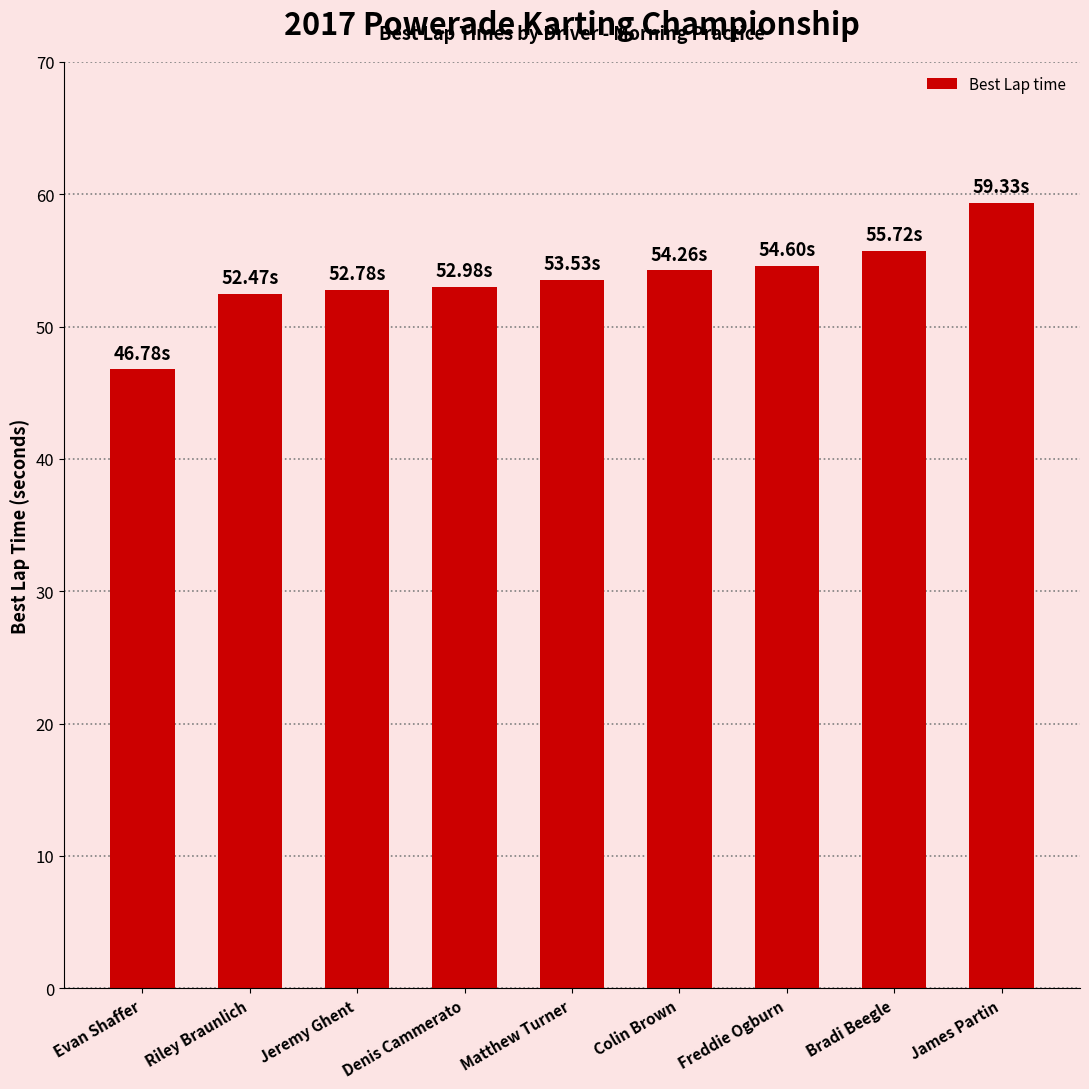

How many series are shown in this chart?

1